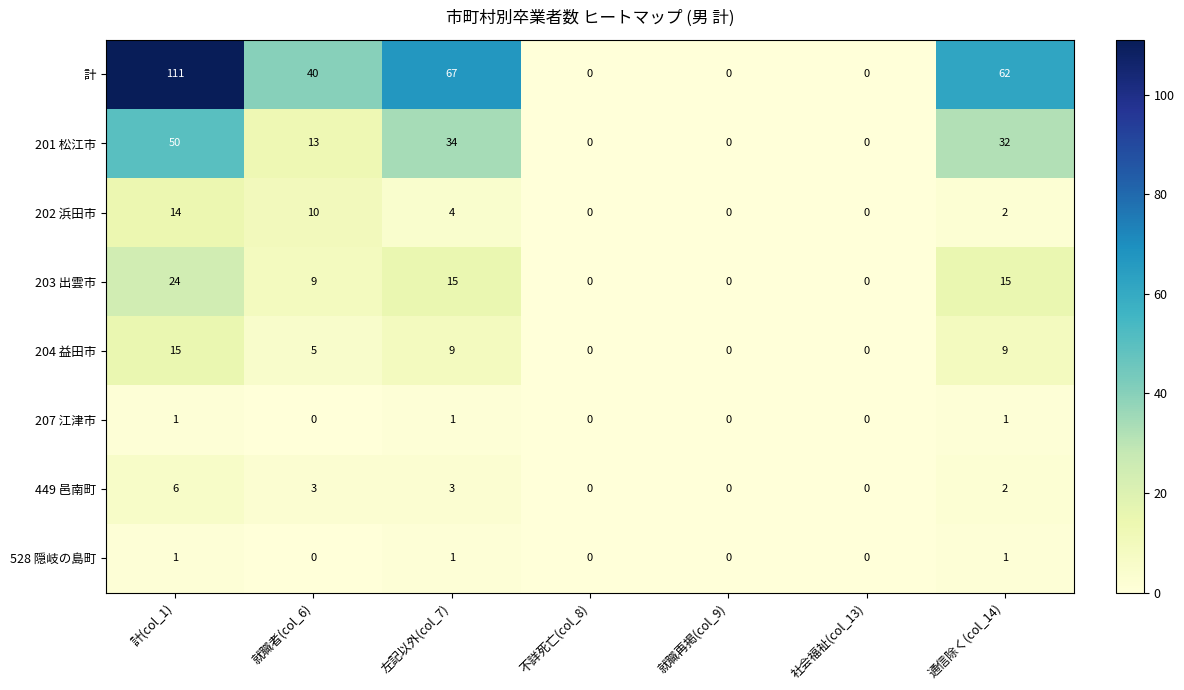

Between 計(col_1) and 就職再掲(col_9), which series saw the biggest shift?

計